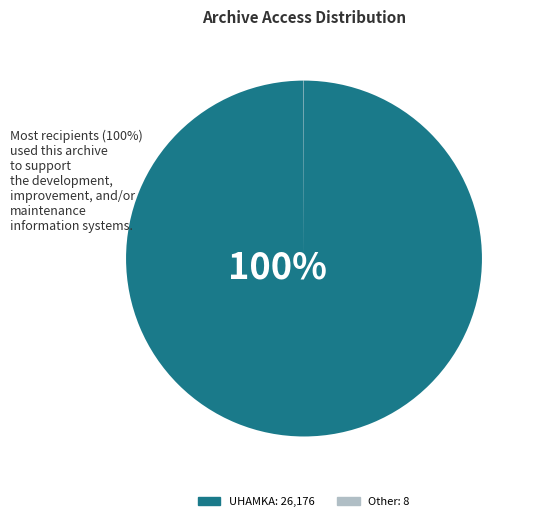

Which slice represents more than half of the pie?

UHAMKA